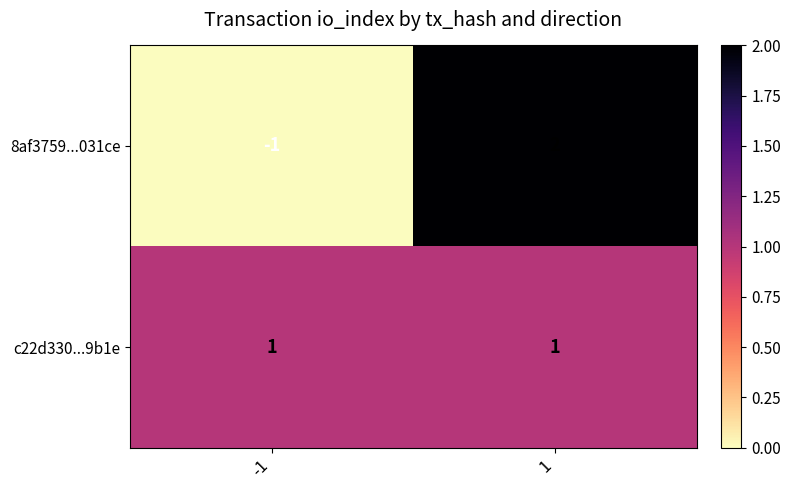

The value of c22d330...9b1e at 1 is 2. True or false?

False